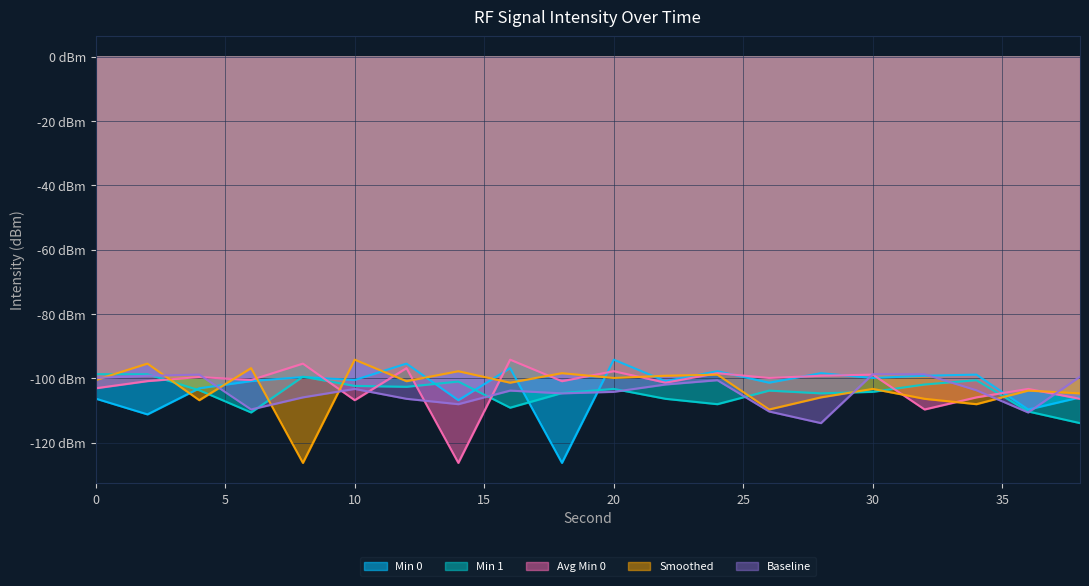

What is the average value of the Avg Min 0 series?

-102.3